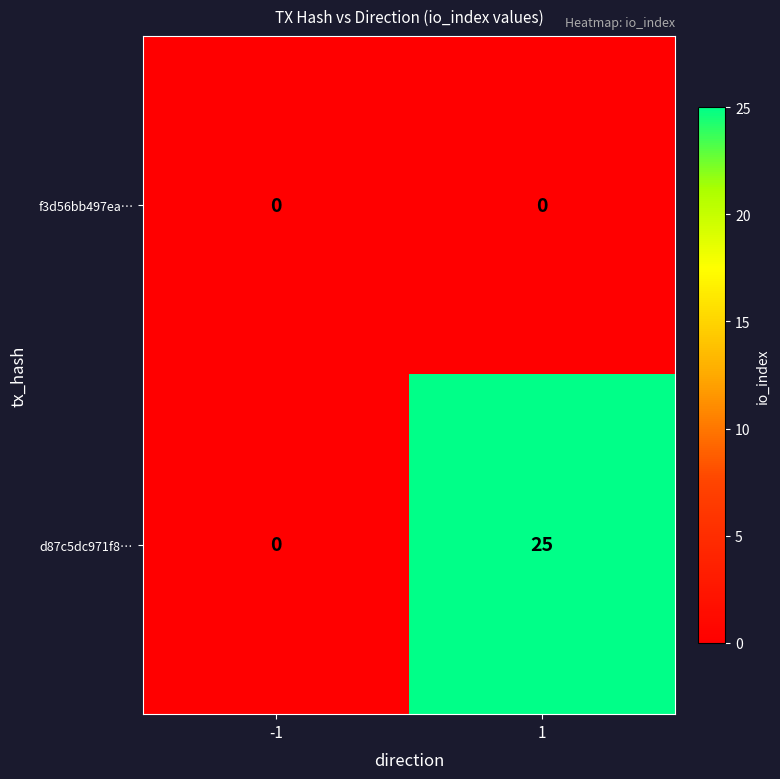

Which series changed the most between -1 and 1?

d87c5dc971f8…